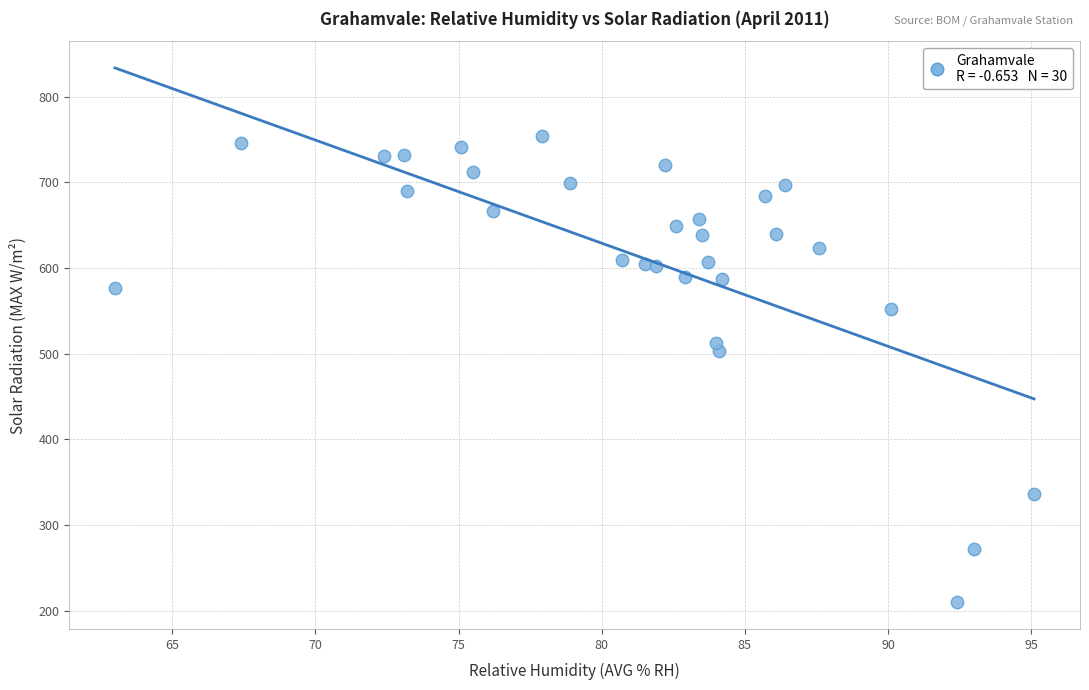

What Y value in the scatter plot is closest to 482?

503.1